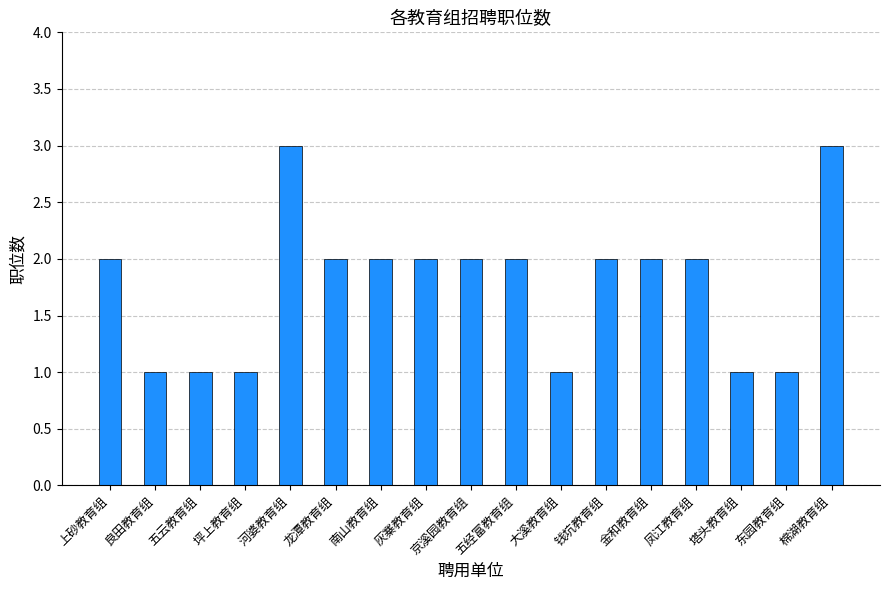

The chart shows a value of 3 at 棉湖教育组. True or false?

True